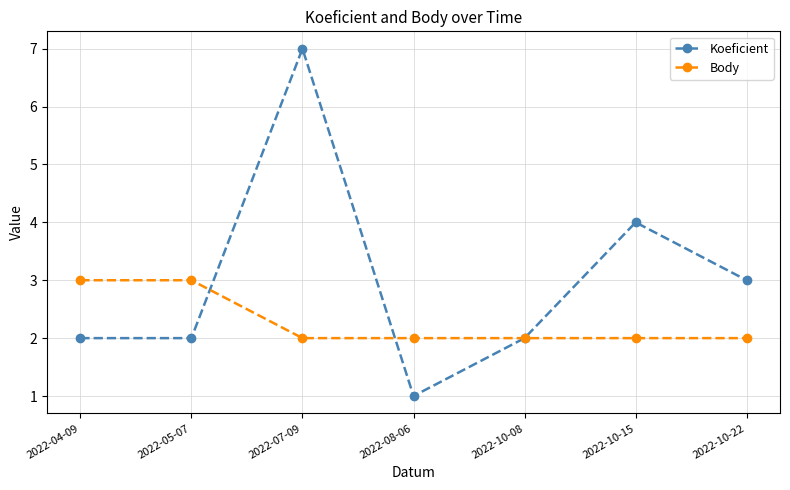

What is the sum of all Body values?

16